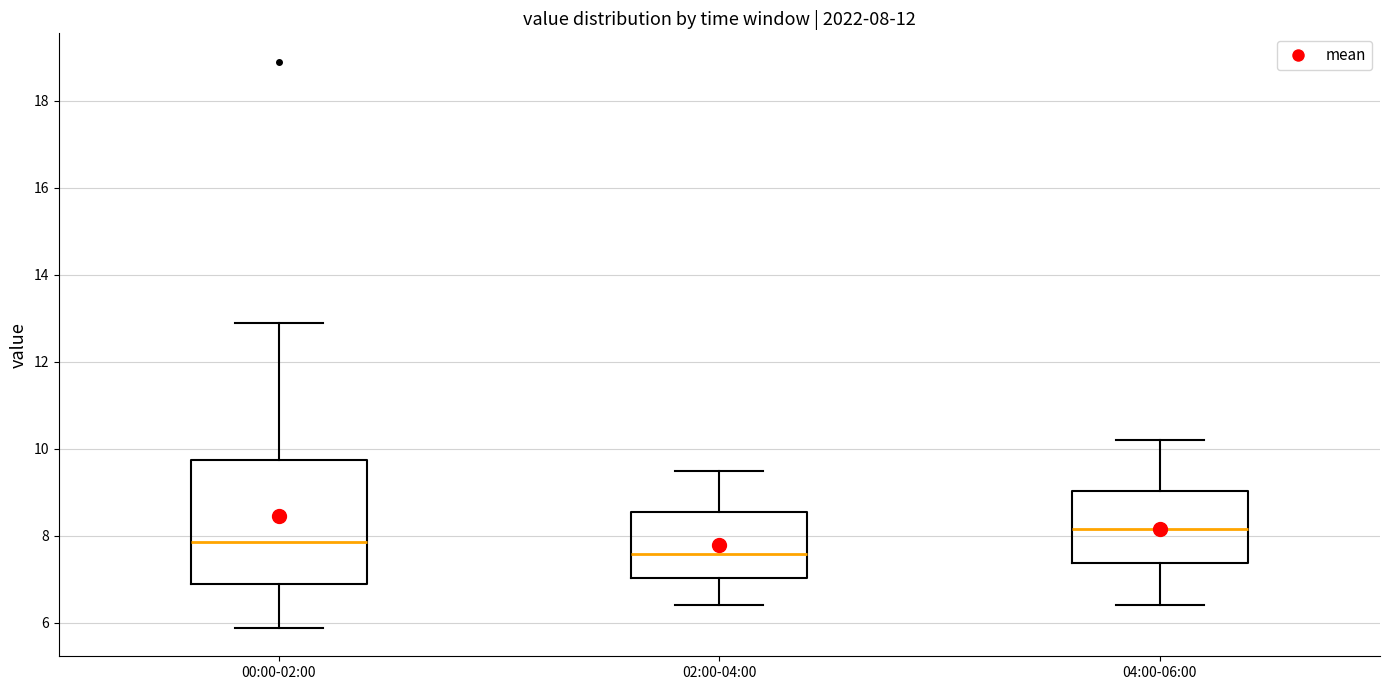

Which box has the lowest median line?

02:00-04:00